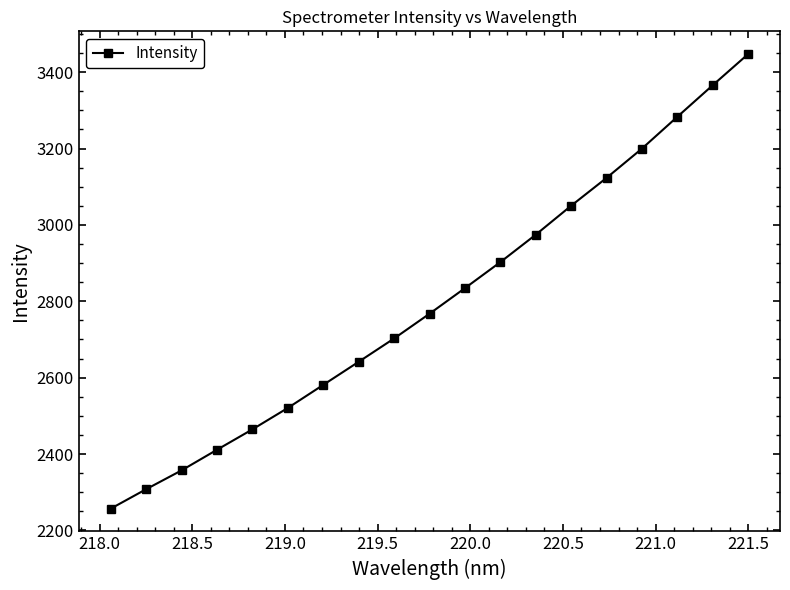

What is the minimum value shown in the chart?

2256.9